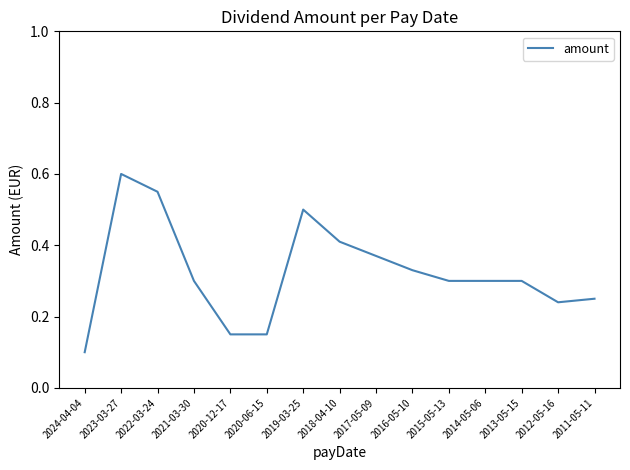

What position from the left is 2011-05-11?

15